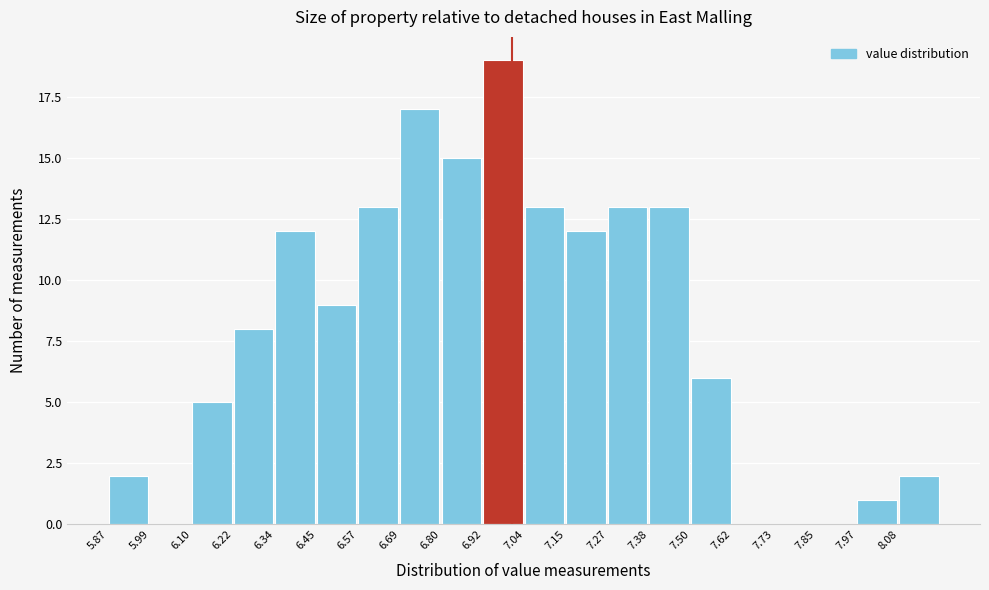

Over which range of the x-axis is the bar tallest?

6.92 to 7.04